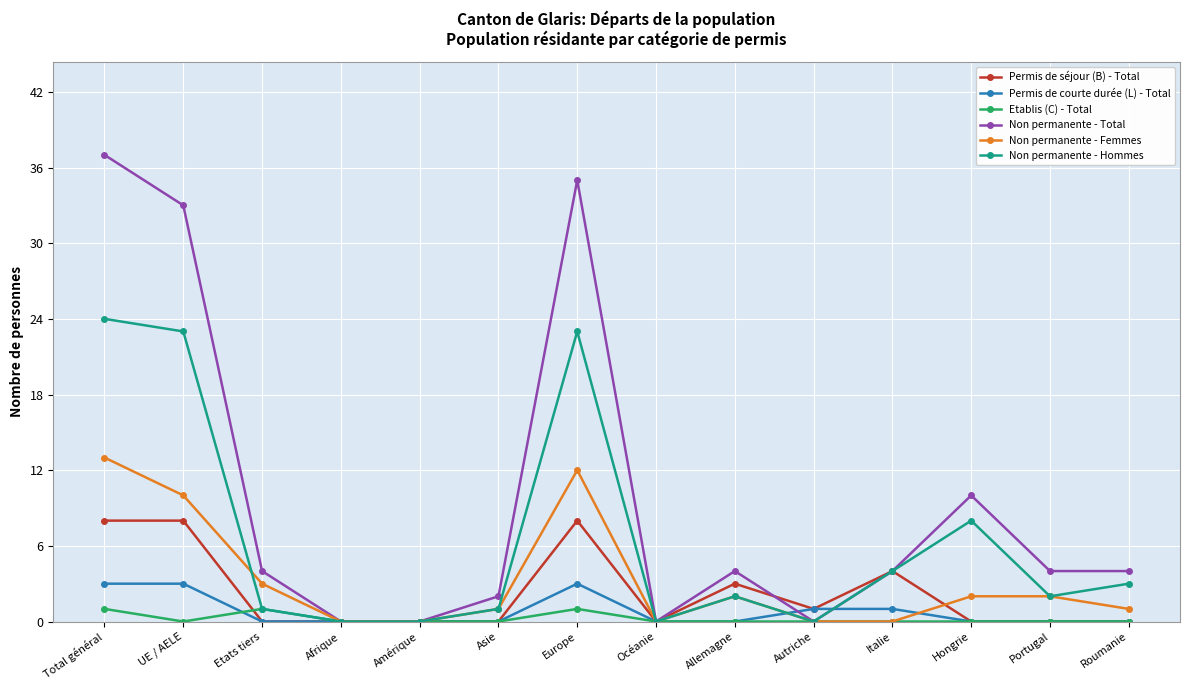

How many data points does each series have?

14